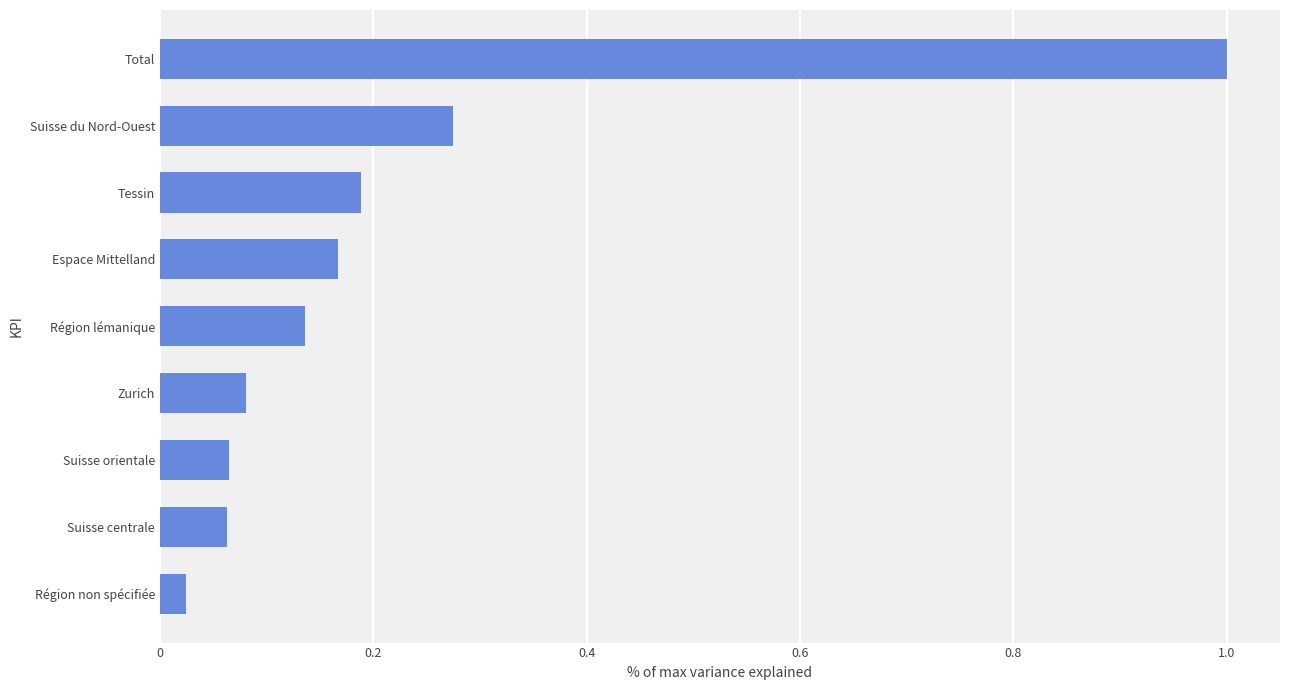

Does the chart contain stacked bars?

No